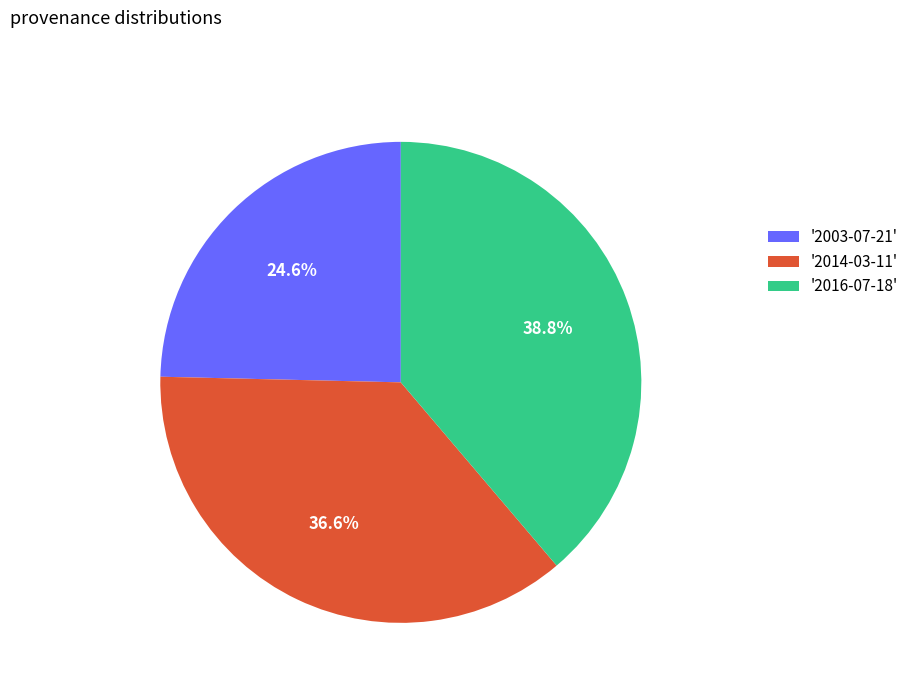

How many segments does this pie chart have?

3